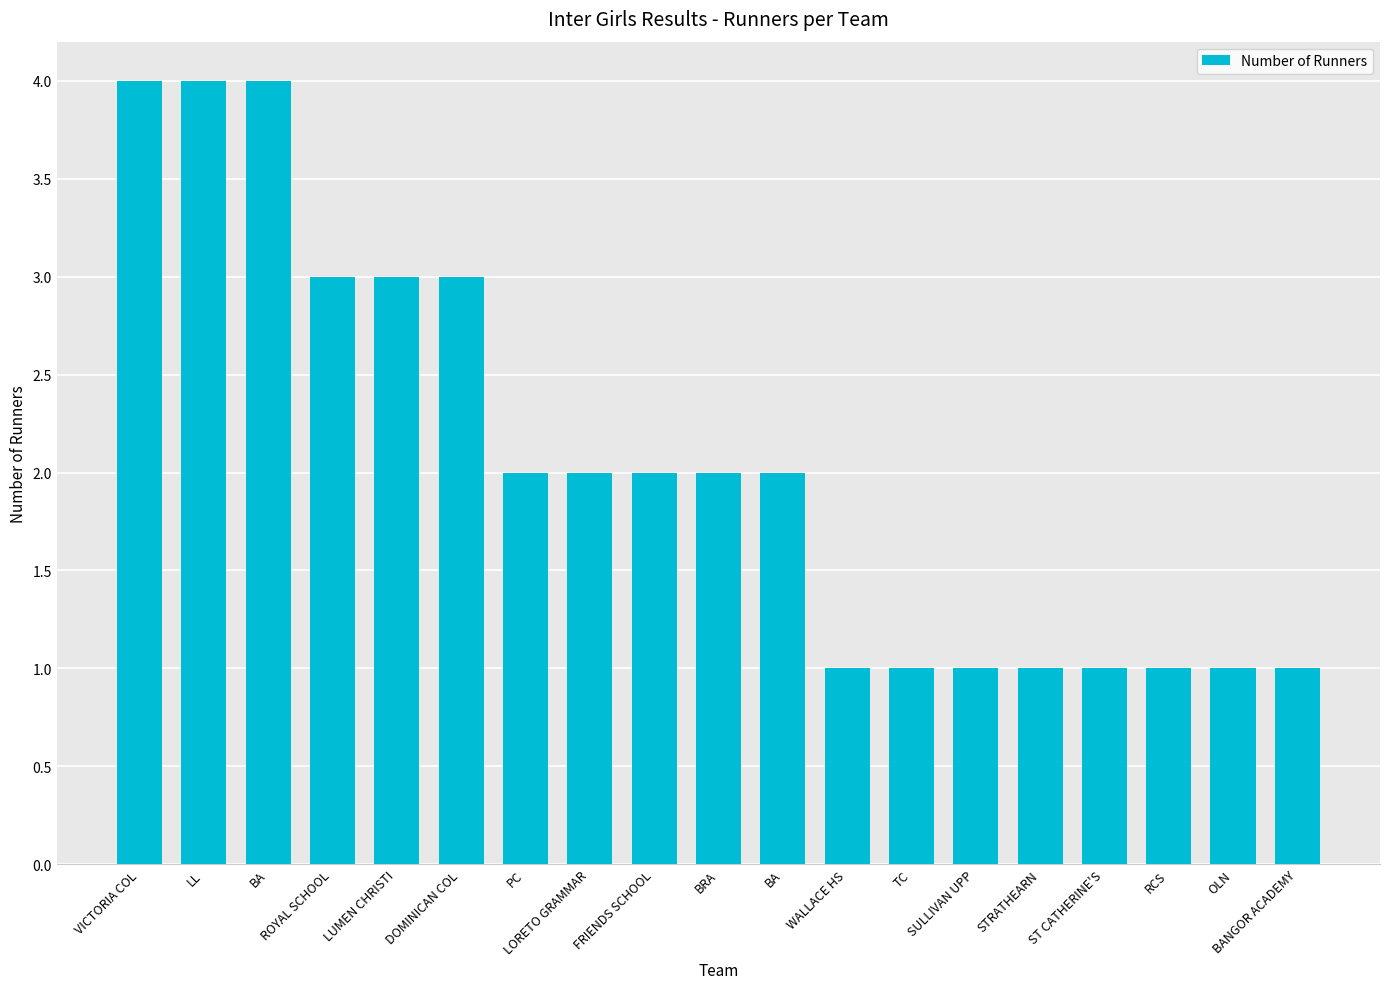

How many values are below 2?

8